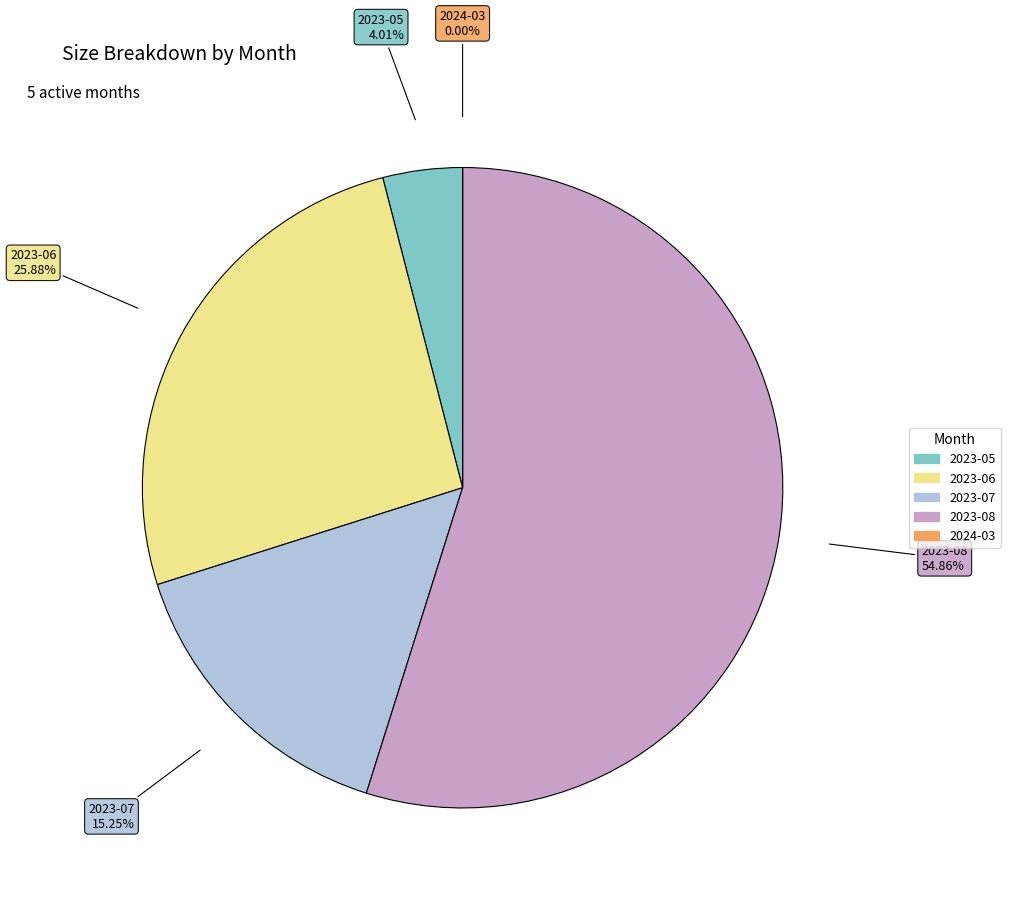

The 2023-08 slice represents 61% of the pie. True or false?

False